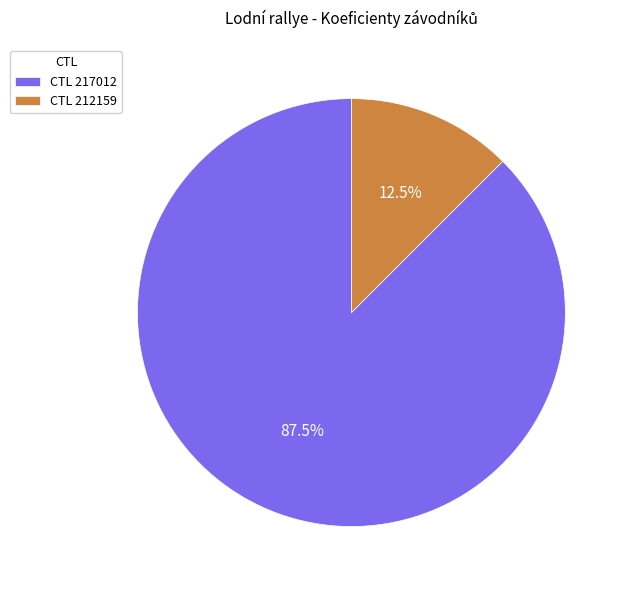

Between CTL 217012 and CTL 212159, which is larger?

CTL 217012